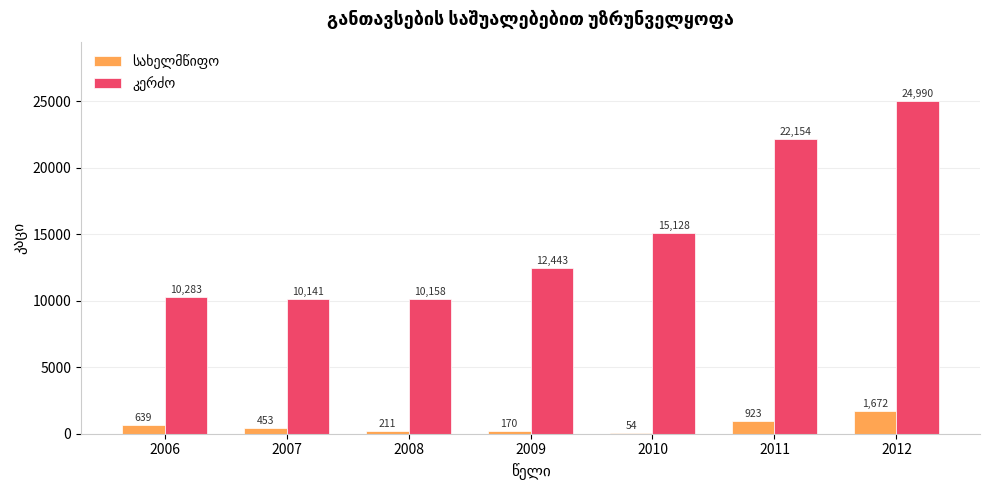

Does the chart contain stacked bars?

No